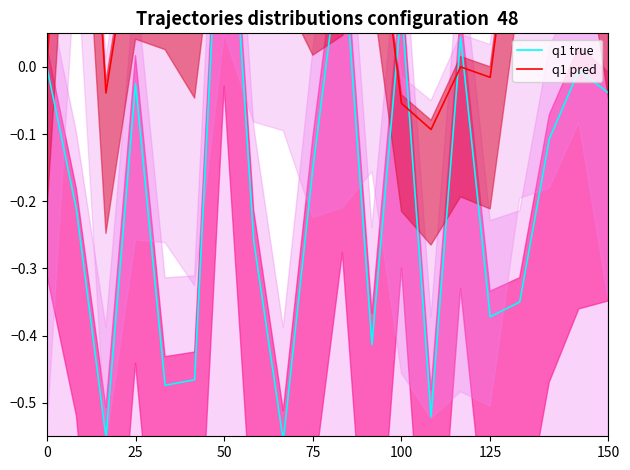

Which series has the widest spread of values?

q1 true